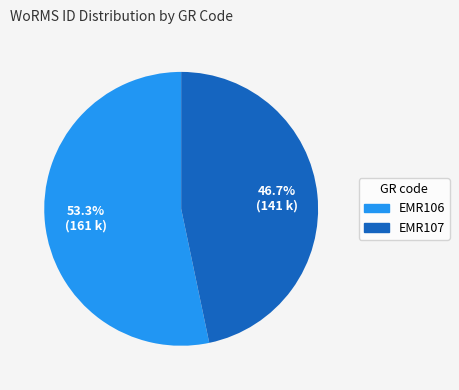

What percentage is the EMR106 slice, to the nearest percent?

53%